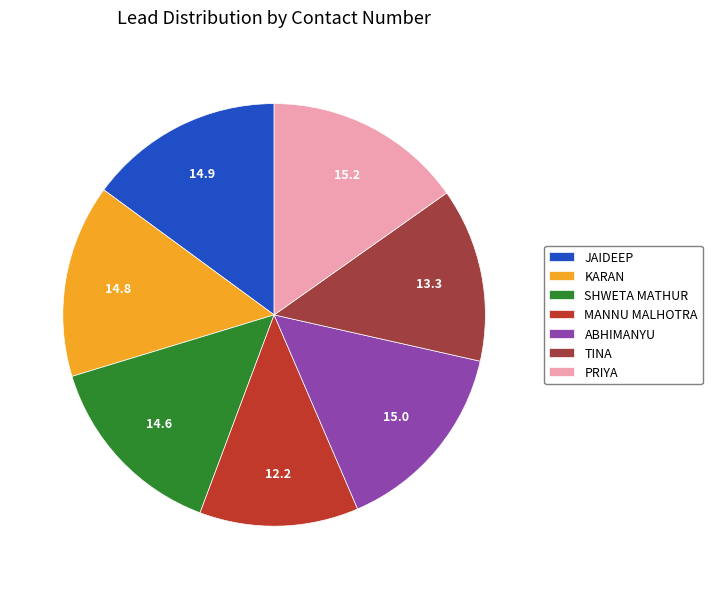

To the nearest percent, what is the difference between the largest and smallest slice percentages?

3%